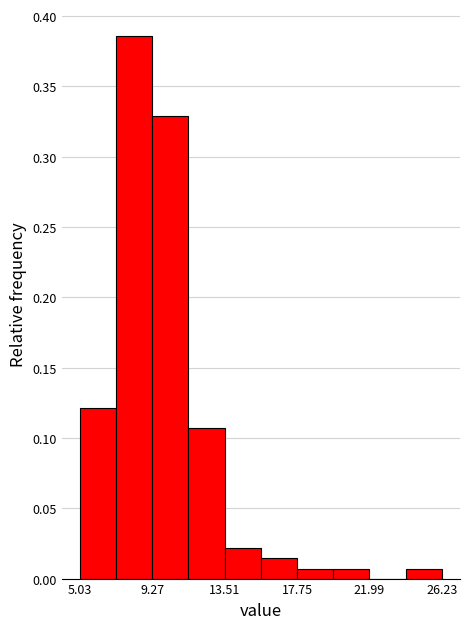

Reading left to right, list every bar in this chart as the range it spans on the x-axis followed by its height. Neither the bar edges nor the heights are printed on the chart, so give them approximately, as read against the axes.

5.0 to 7.0: 0.120
7.0 to 9.5: 0.385
9.5 to 11.5: 0.330
11.5 to 13.5: 0.105
13.5 to 15.5: 0.020
15.5 to 18.0: 0.015
18.0 to 20.0: 0.005
20.0 to 22.0: 0.005
22.0 to 24.0: 0
24.0 to 26.0: 0.005